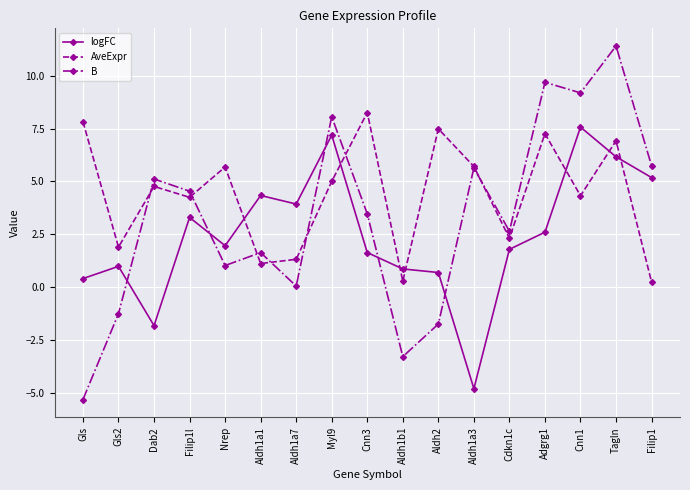

How many intersections are there between AveExpr and B?

7